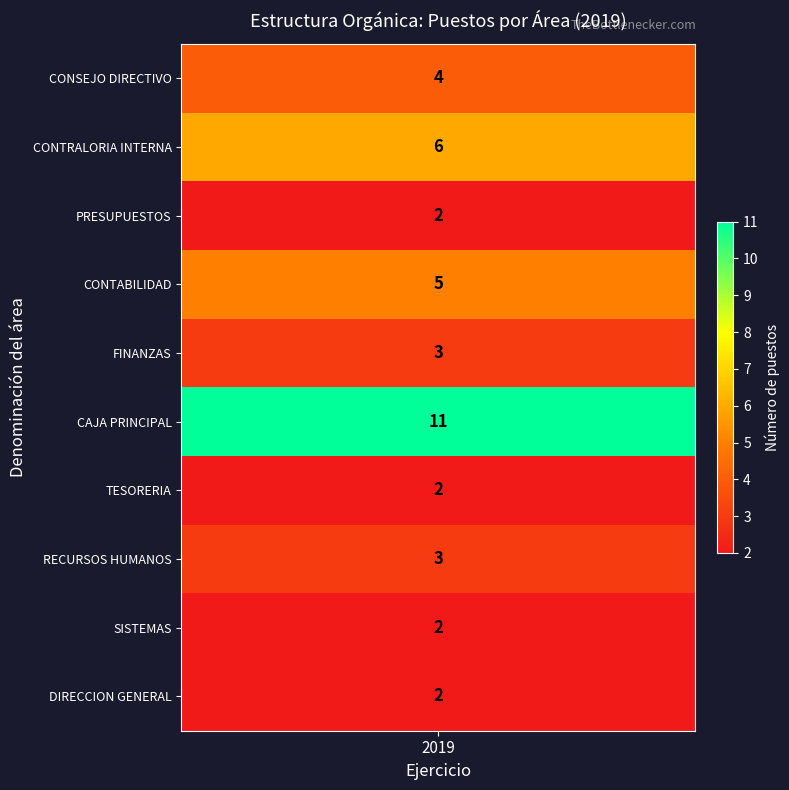

How many positive values does the FINANZAS series have?

1